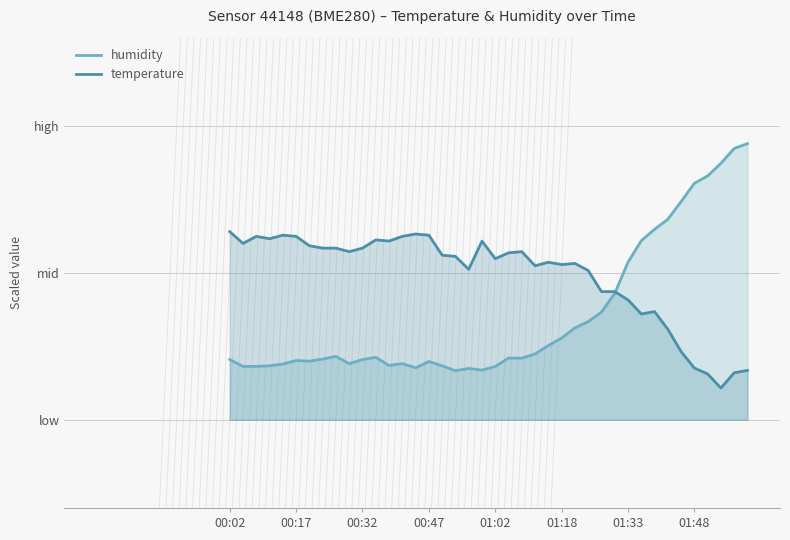

How many intersections are there between temperature and humidity?

1